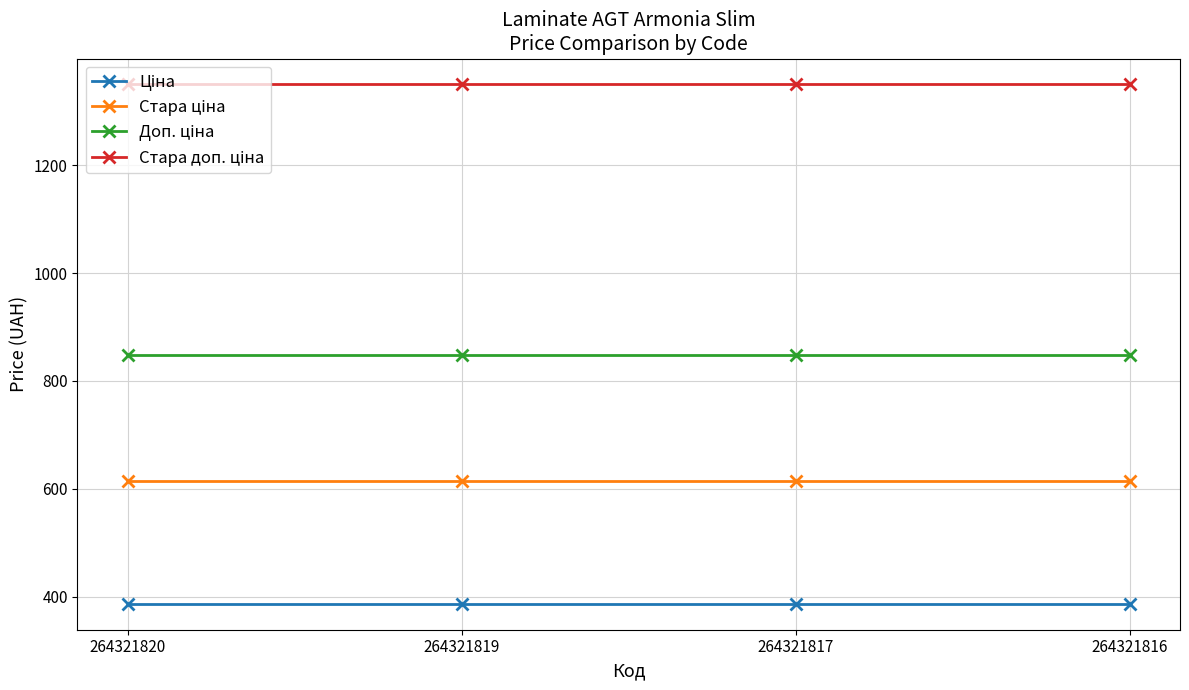

What is the spread (max minus min) of values at 264321819?

962.9